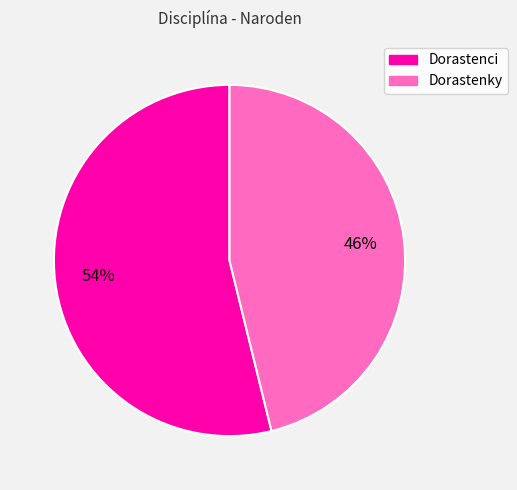

Is there any slice that represents more than half of the pie?

Yes